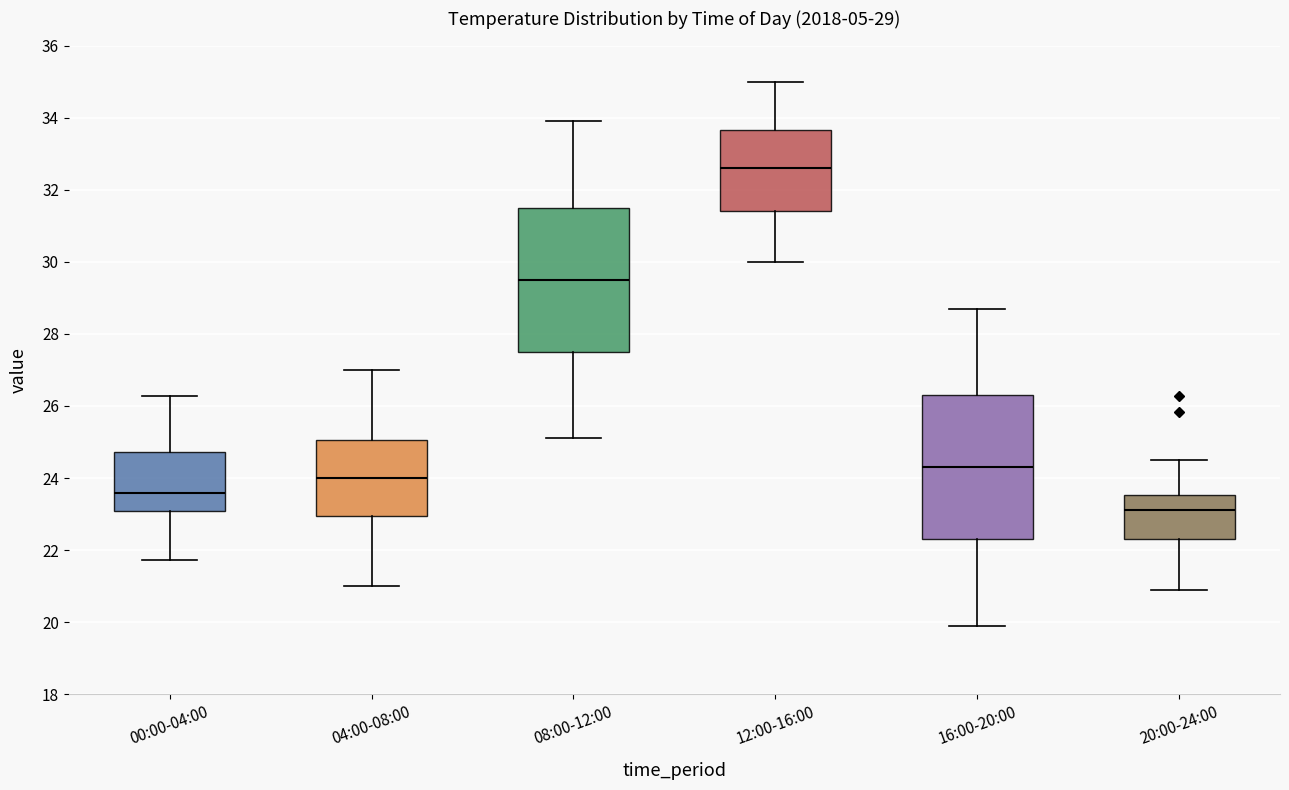

Which box's median line is the lowest?

20:00-24:00